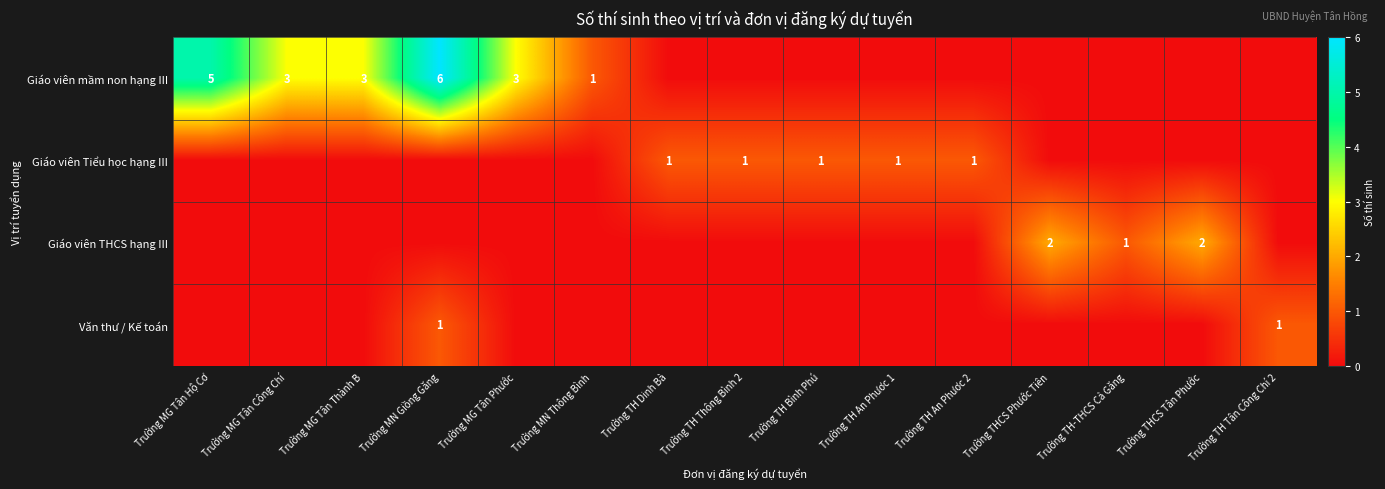

The Giáo viên Tiểu học hạng III series shows 2 at Trường TH An Phươc 1. True or false?

False